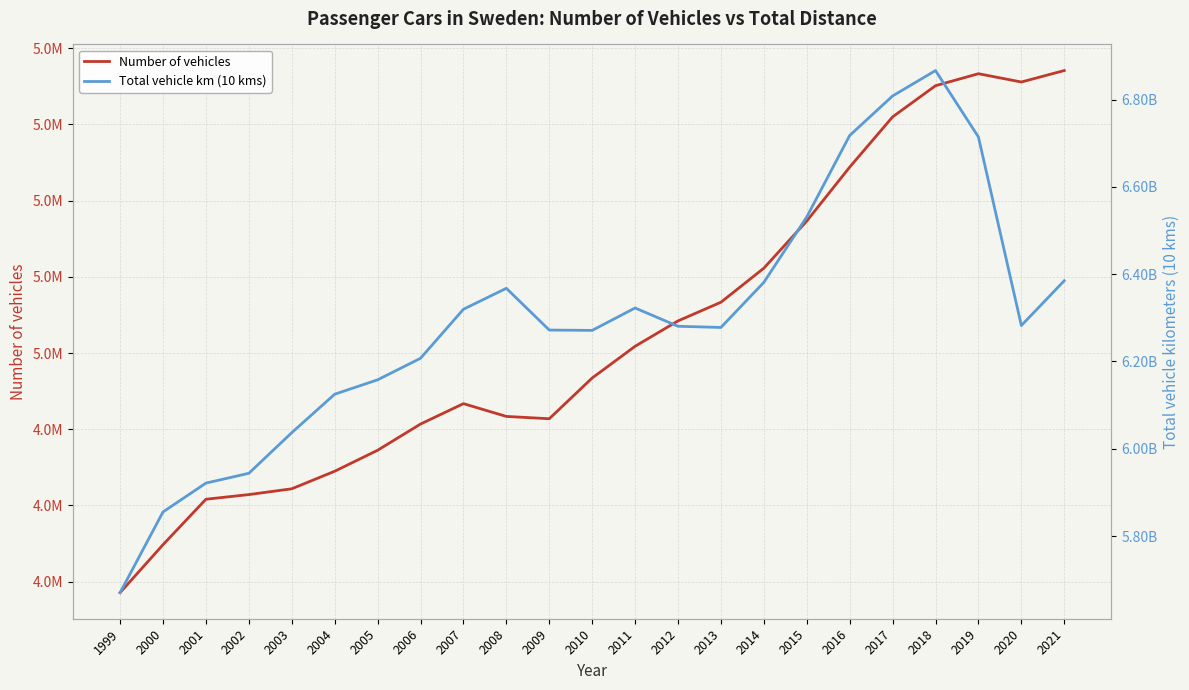

What is the difference between the highest and lowest values at 2008?

6362841399.0